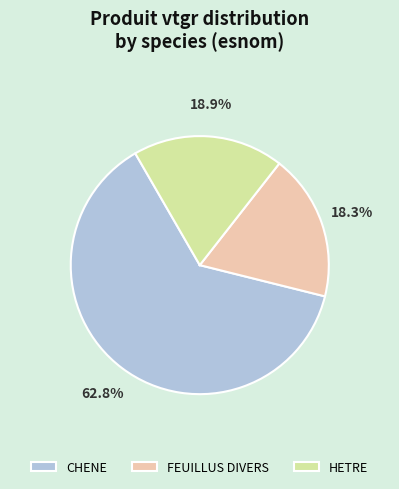

Is it true that FEUILLUS DIVERS is 18% of the pie?

True